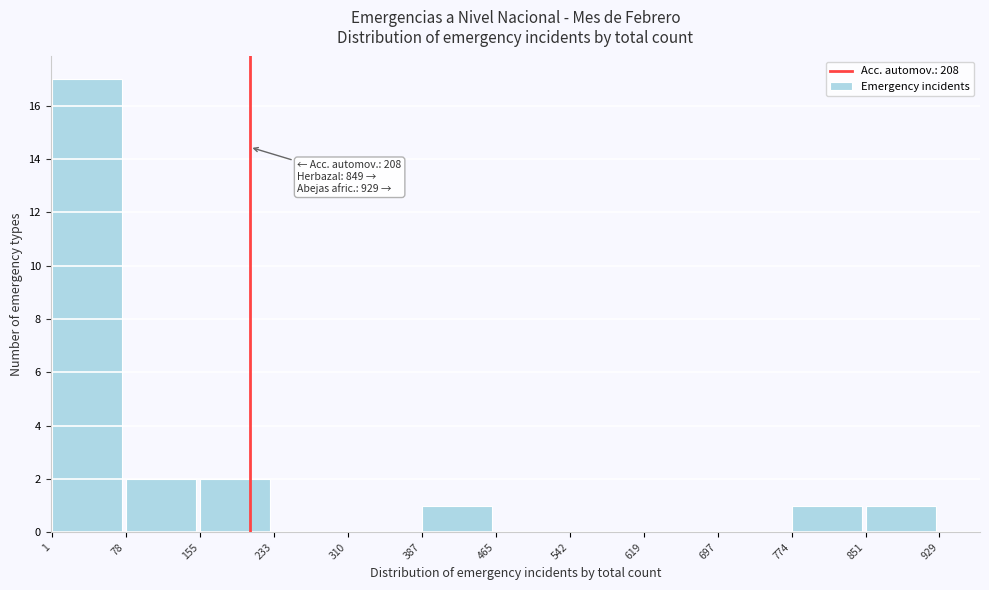

Which range on the x-axis has the tallest bar?

1 to 78